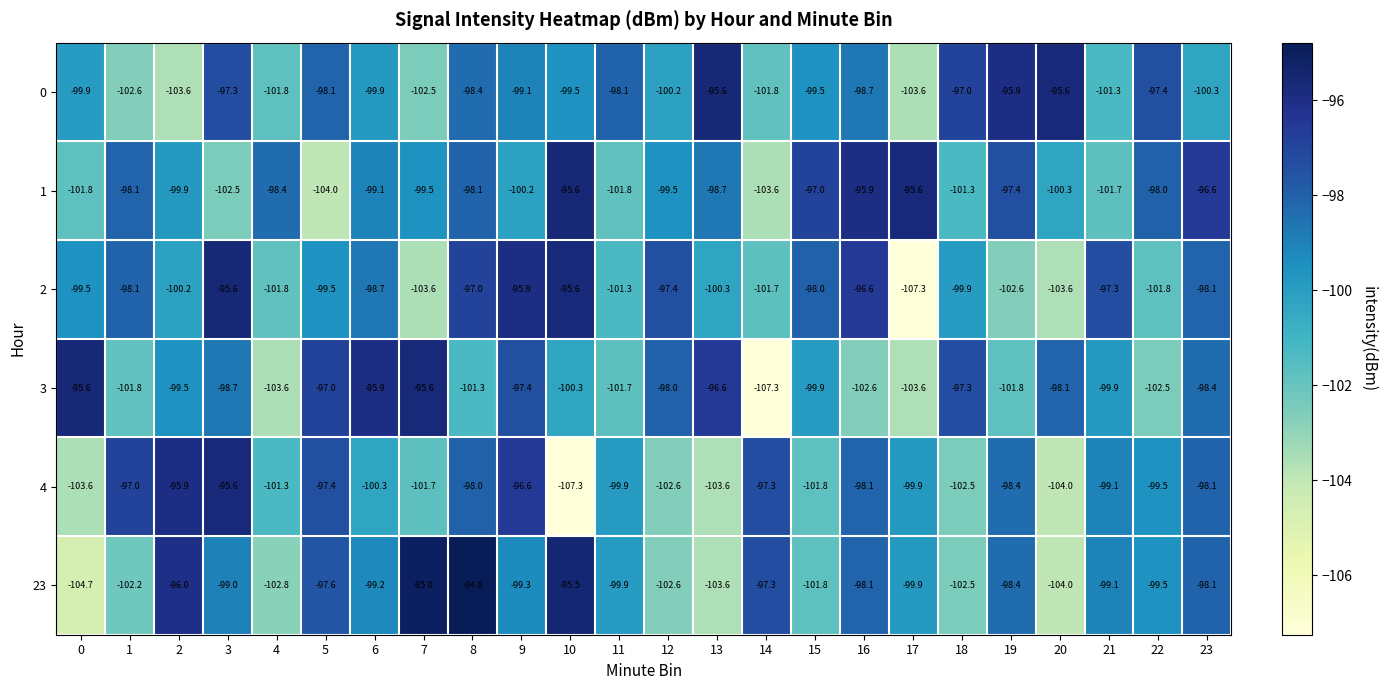

What is the total value across all series at 8?

-587.6